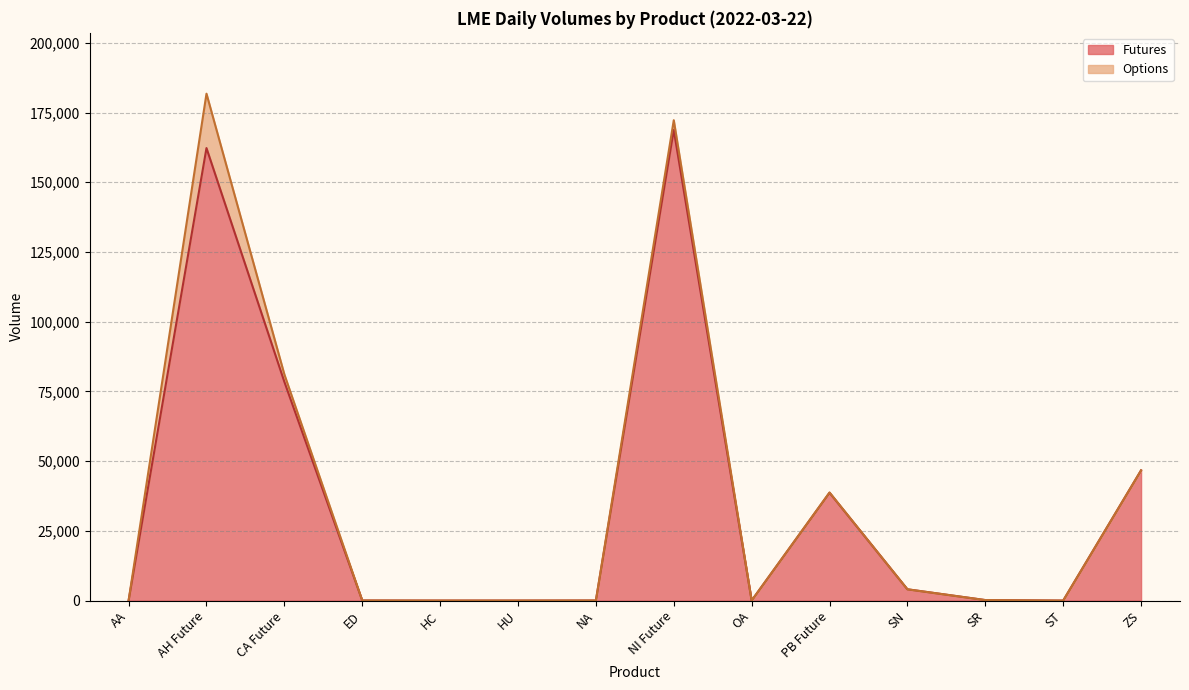

What is the value of the 2nd point from the left?

162254